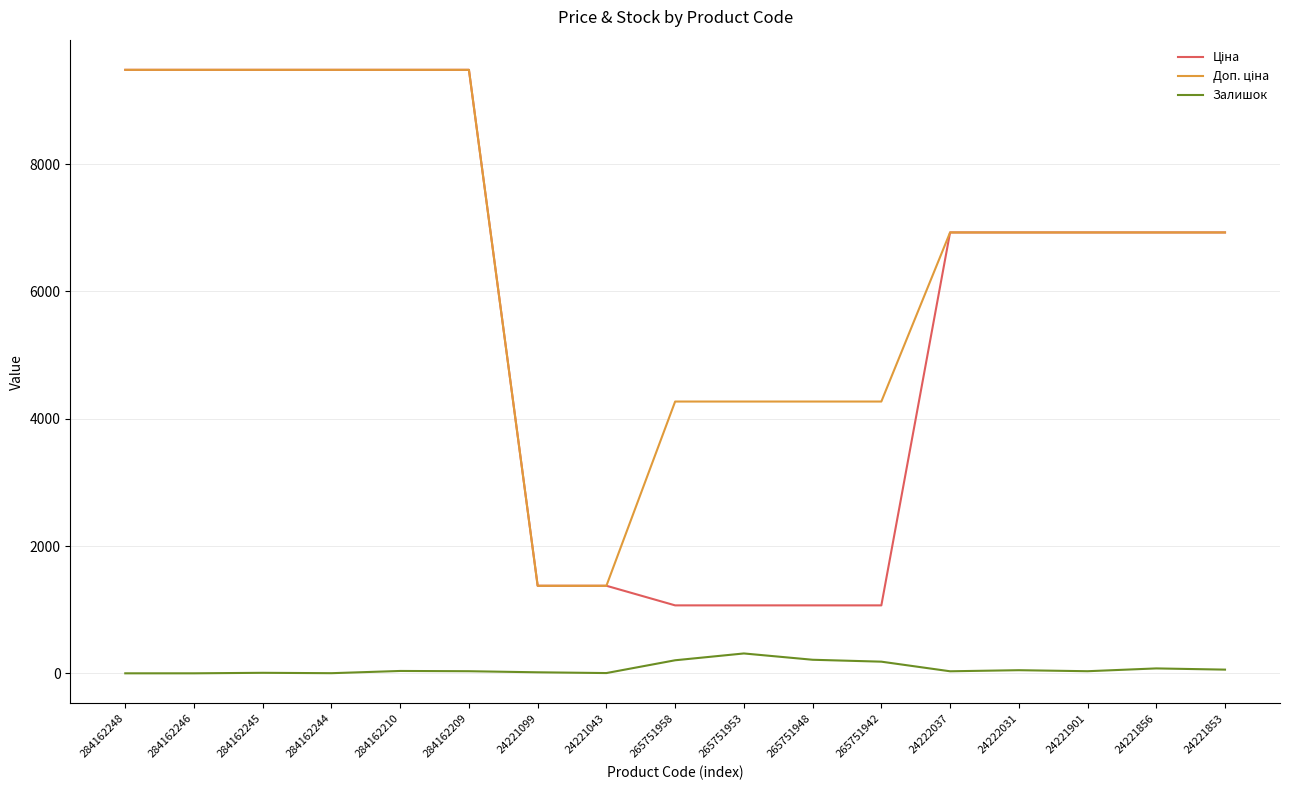

What is the greatest value displayed?

9480.1